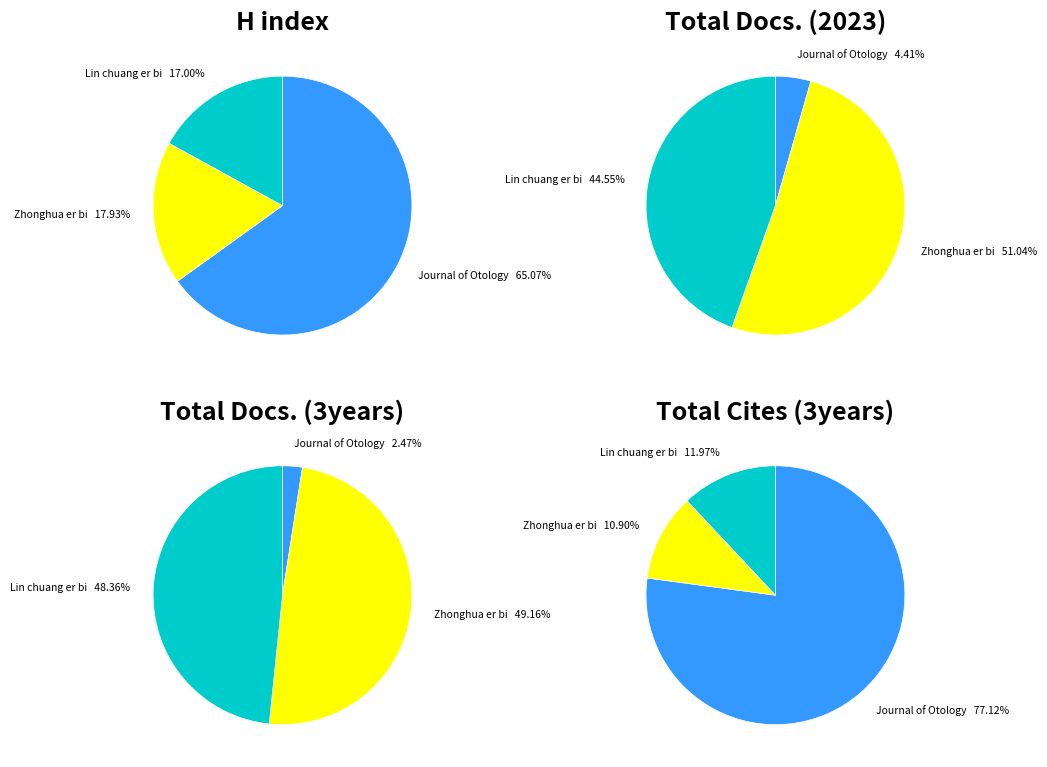

How many segments does this pie chart have?

3